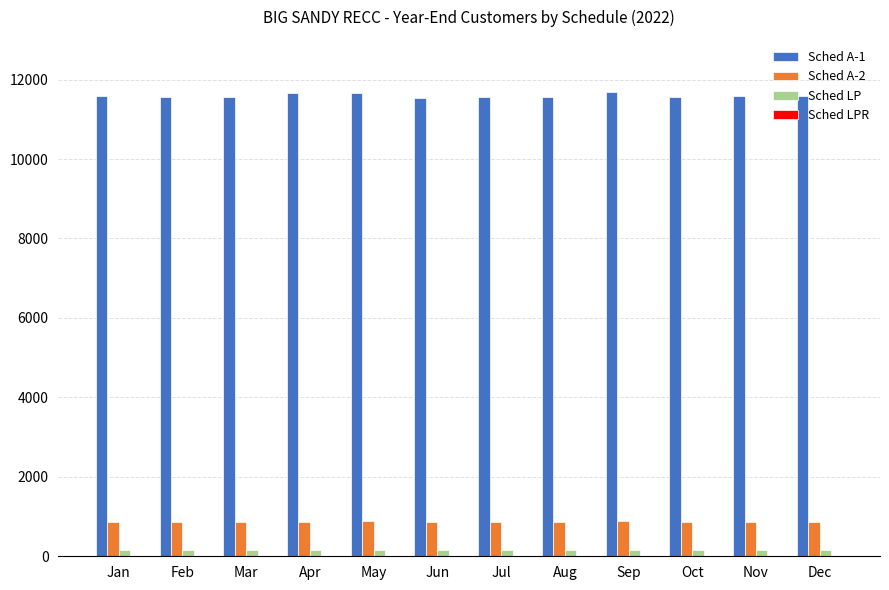

What is the spread (max minus min) of values at Dec?

11587